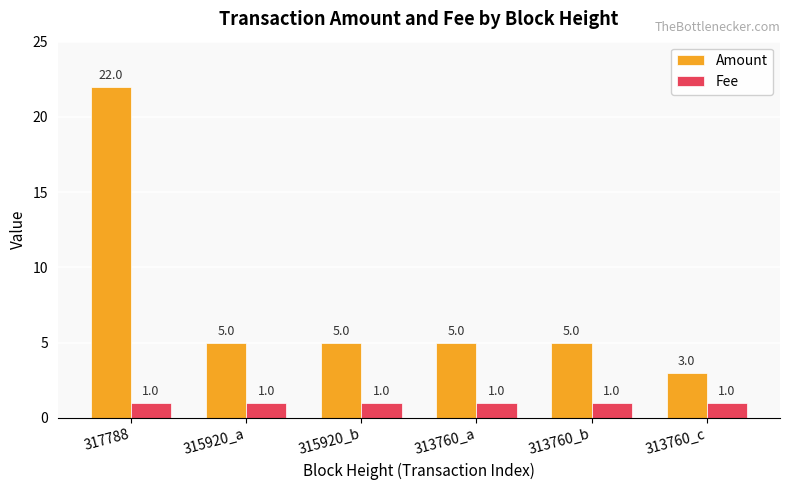

How many bars are there in each group?

2